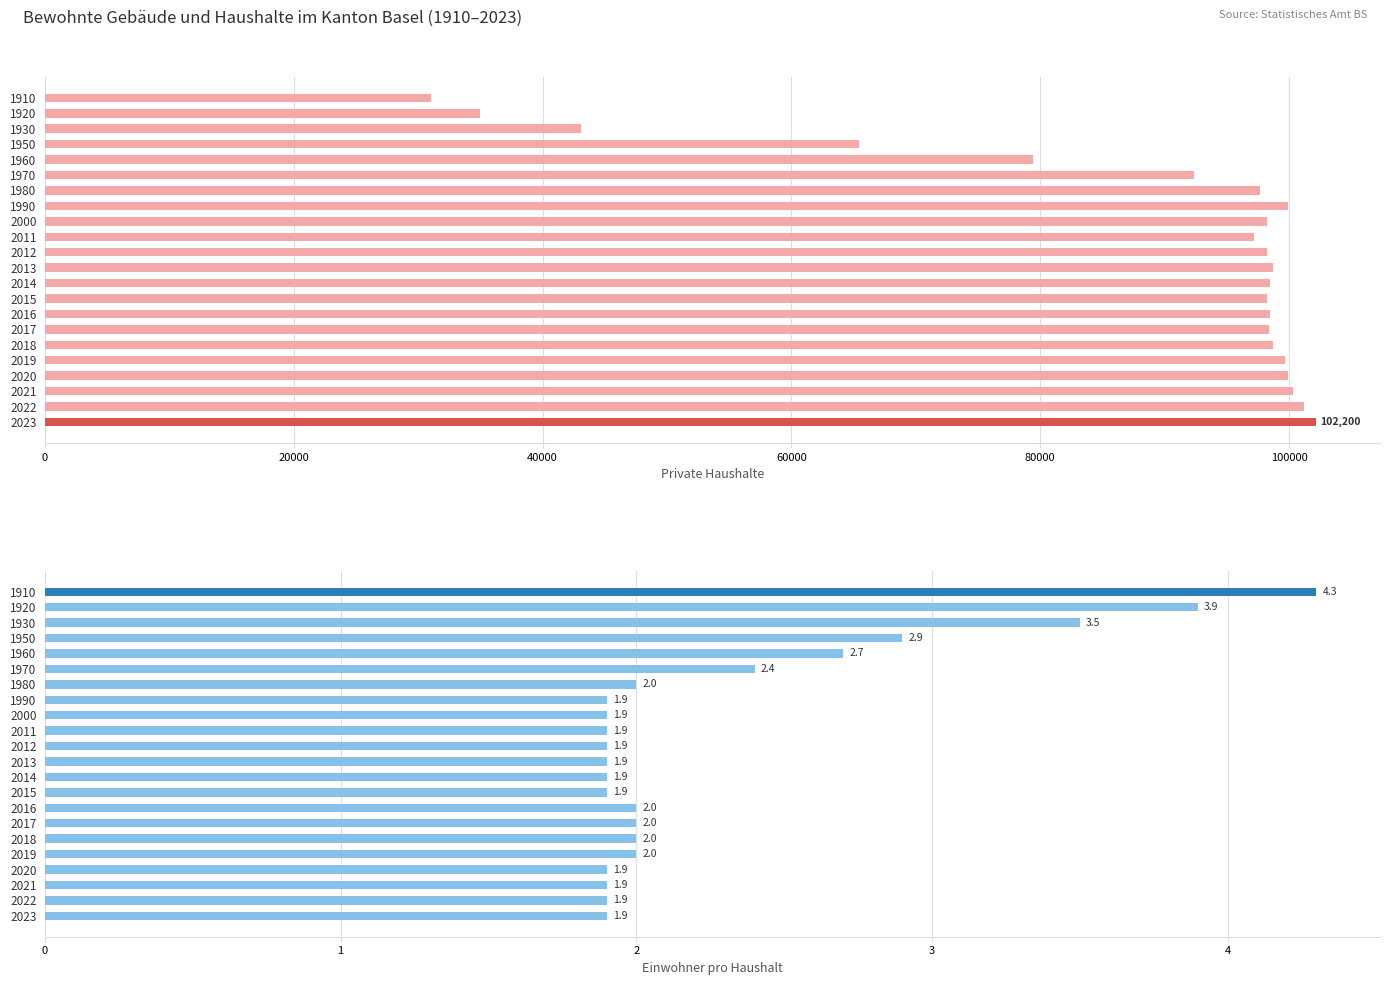

Read the Einwohner pro Haushalt value at 2014.

1.9